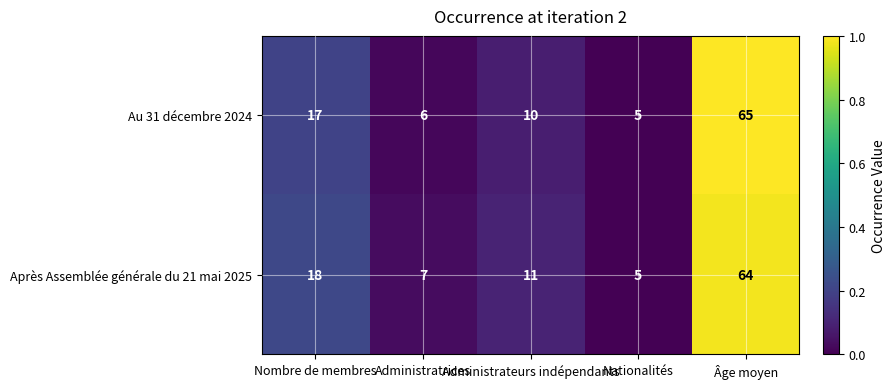

List the series in order of their overall mean, highest first.

Après Assemblée générale du 21 mai 2025, Au 31 décembre 2024